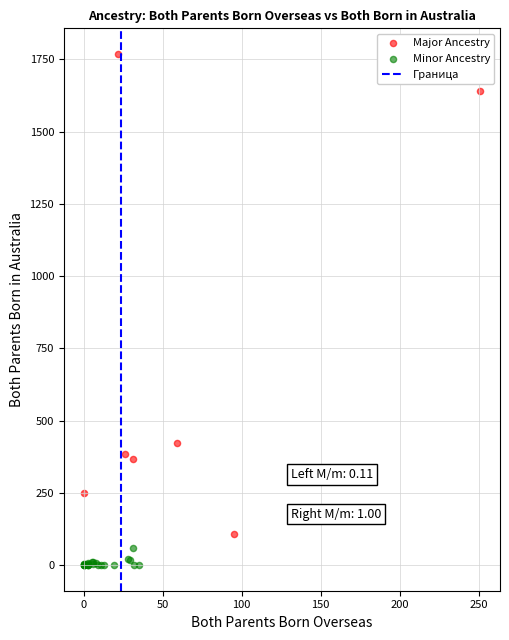

Which series reaches the maximum Y coordinate?

Major Ancestry